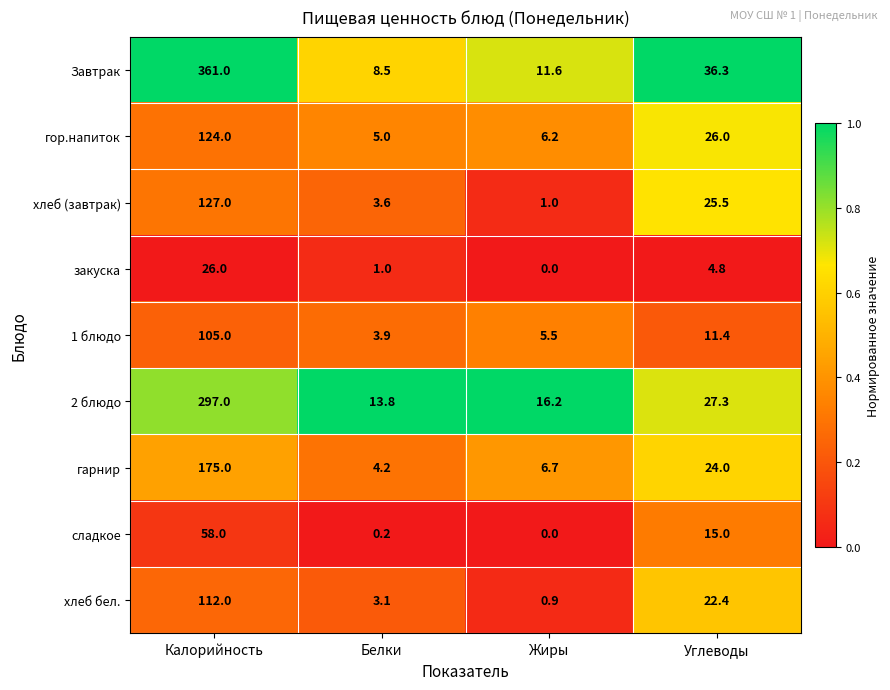

At which label does хлеб (завтрак) first exceed 25?

Калорийность